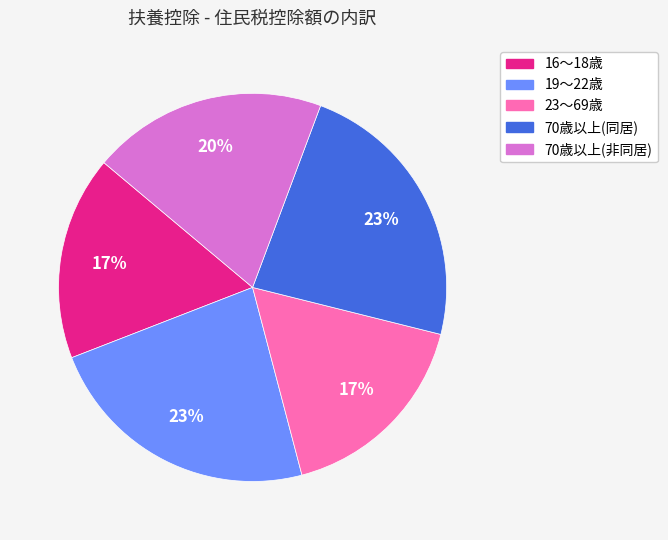

Between 19～22歳 and 70歳以上(非同居), which is larger?

19～22歳